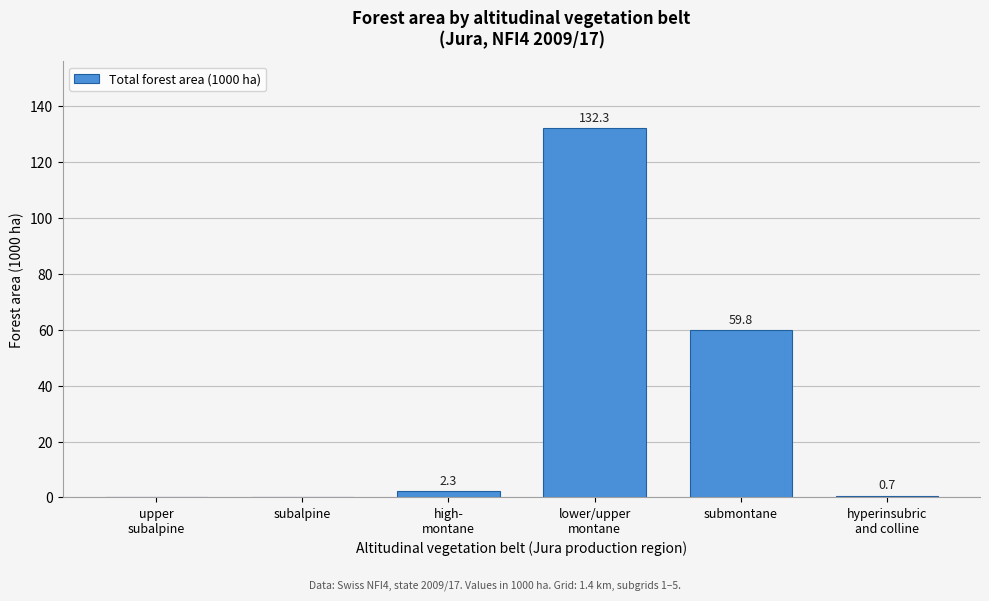

What is the greatest value displayed?

132.3